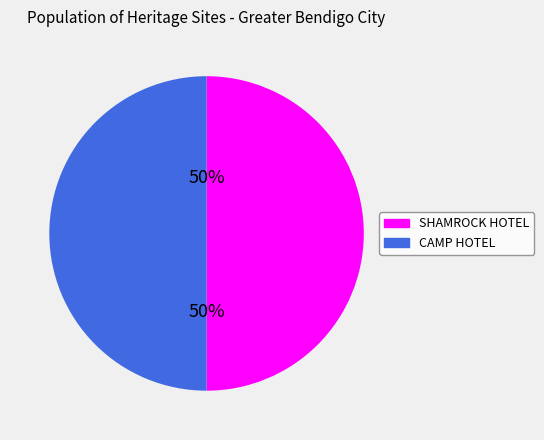

To the nearest percent, what is the average slice percentage?

50%